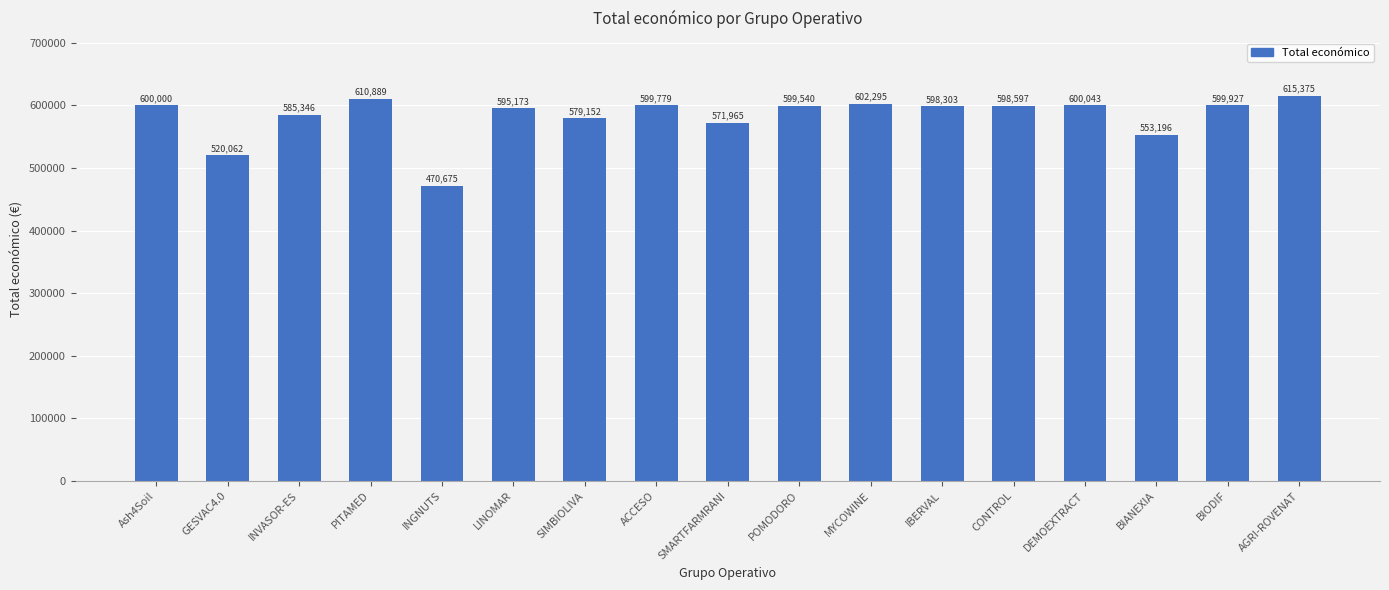

How many distinct data groups are displayed?

1